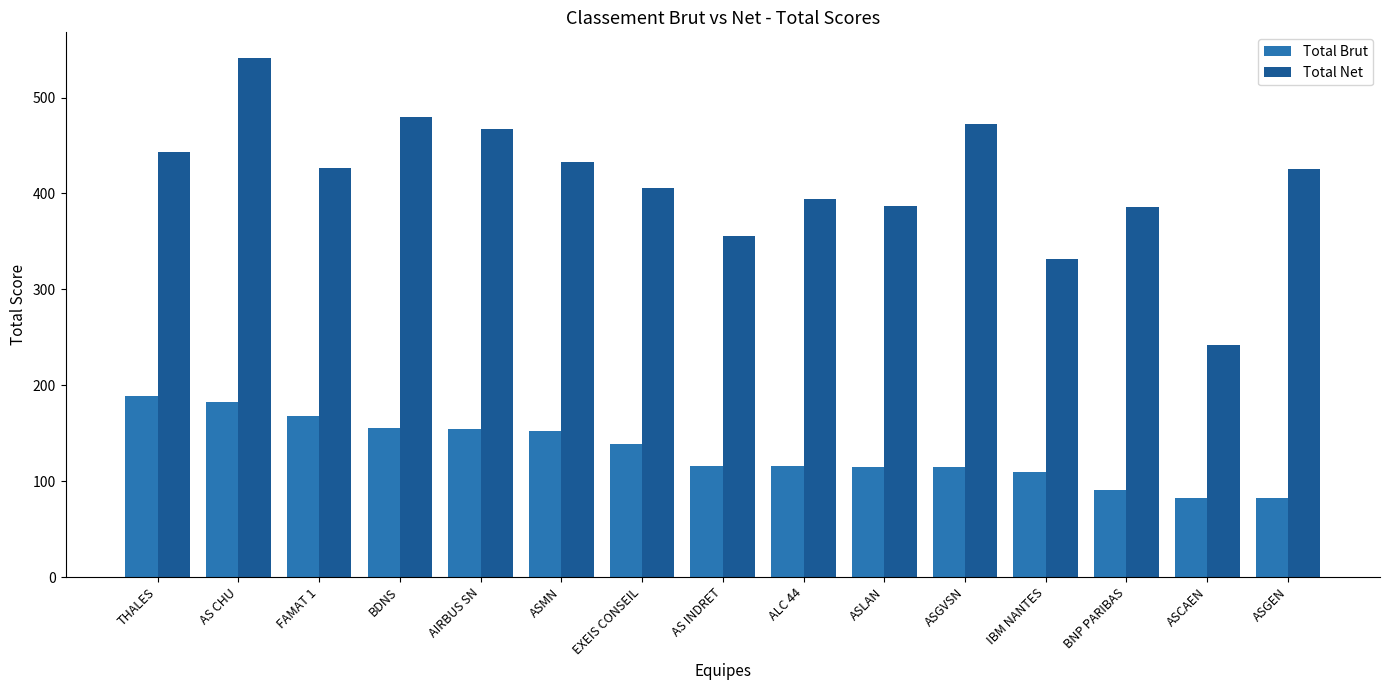

Between BDNS and ASGEN, which series saw the biggest shift?

Total Brut